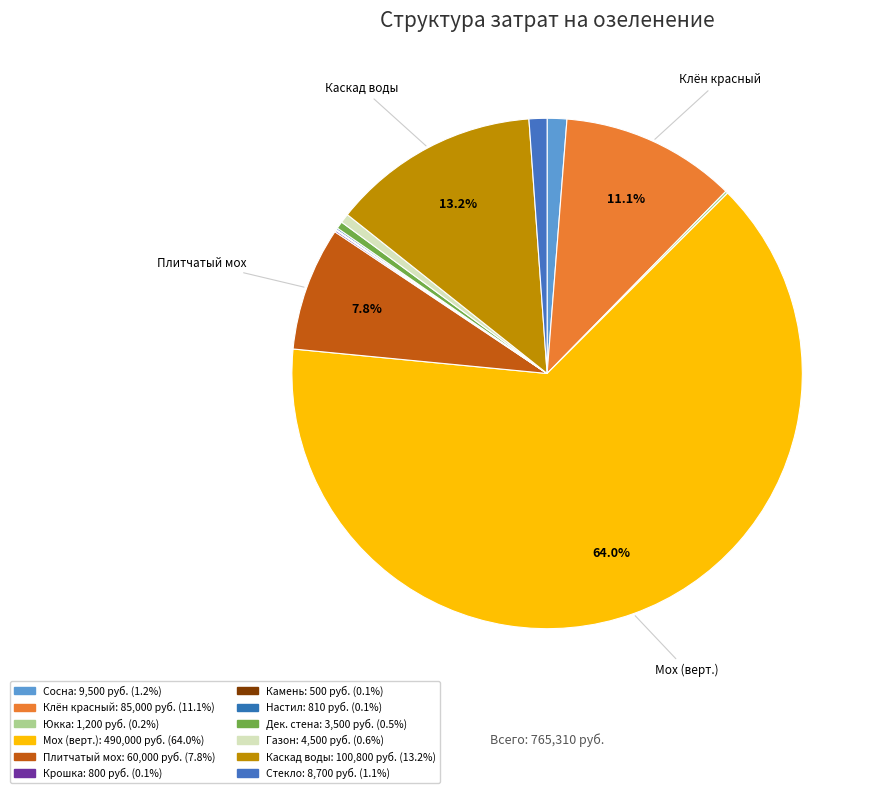

To the nearest percent, what is the average slice percentage?

8%